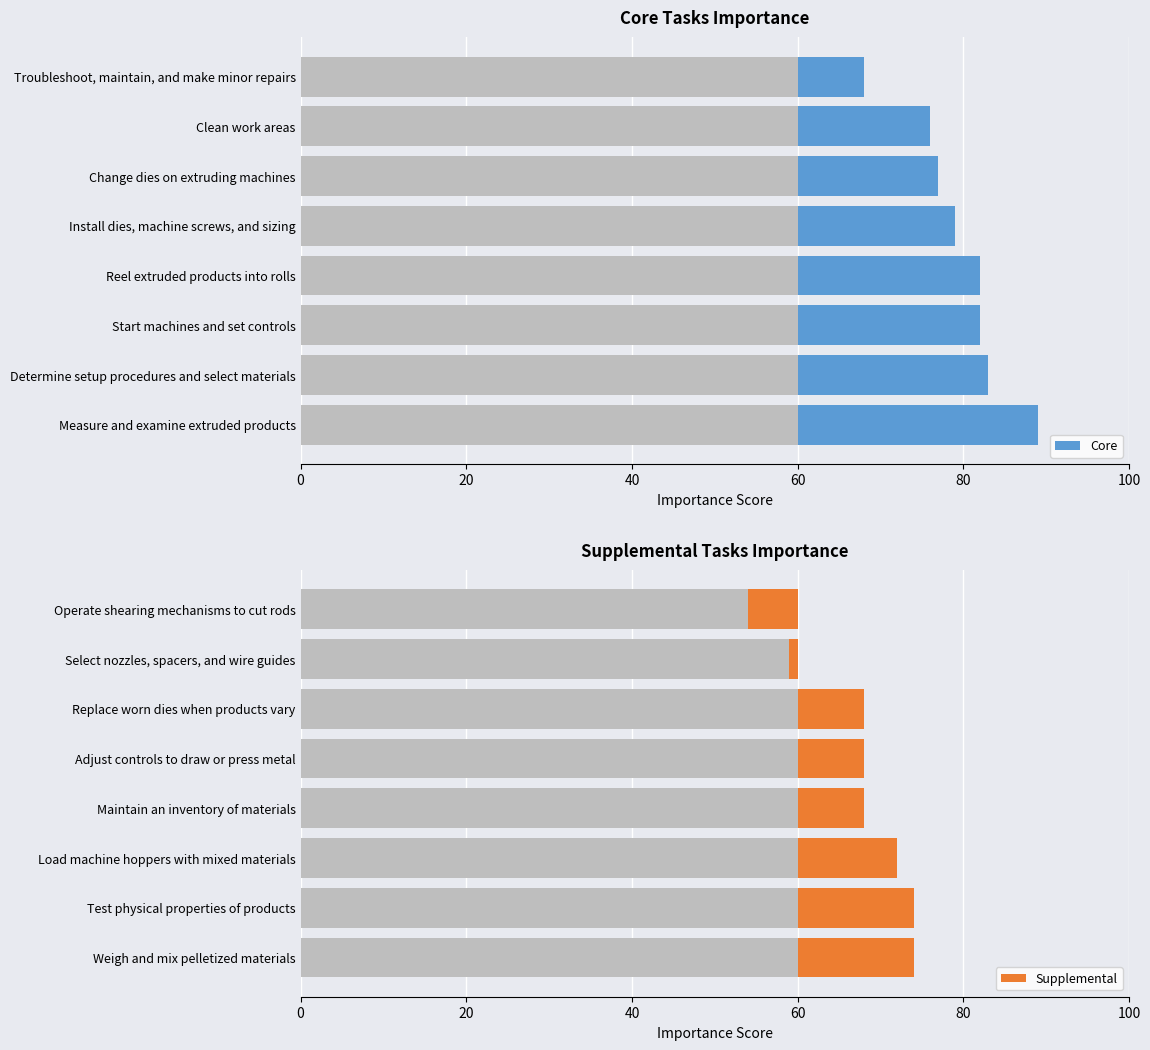

What is the difference between the highest and lowest values at 20?

9